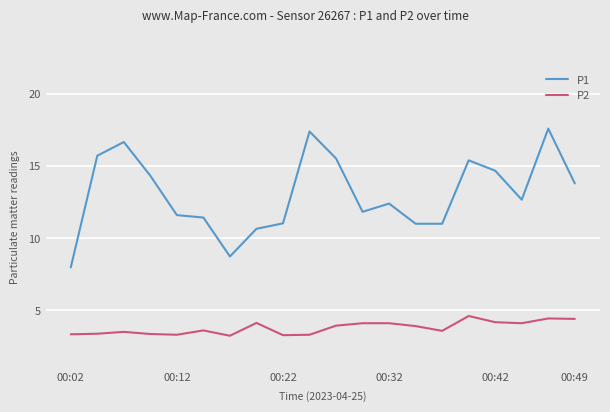

How many lines are shown in the chart?

2